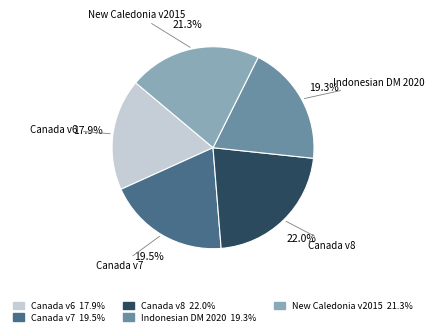

Does any single category account for the majority?

No